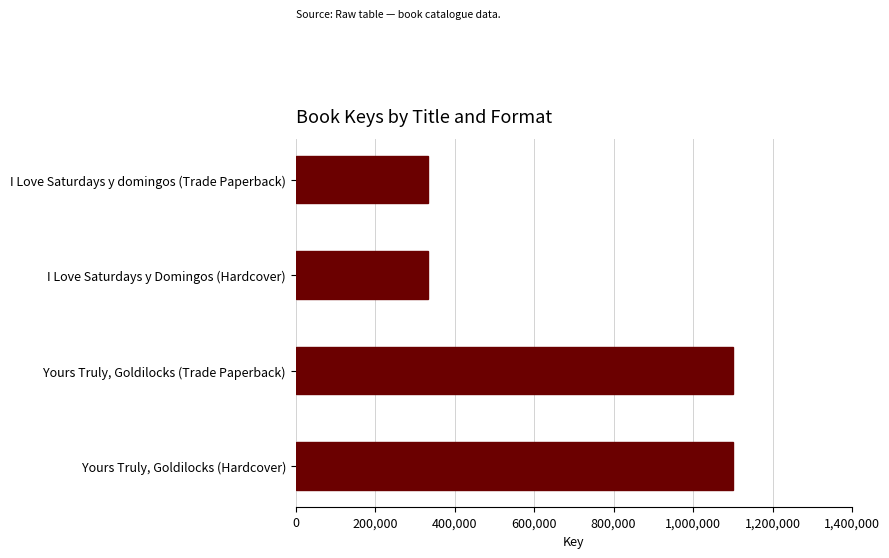

What is the label of the 4th bar from the top?

Yours Truly, Goldilocks (Hardcover)